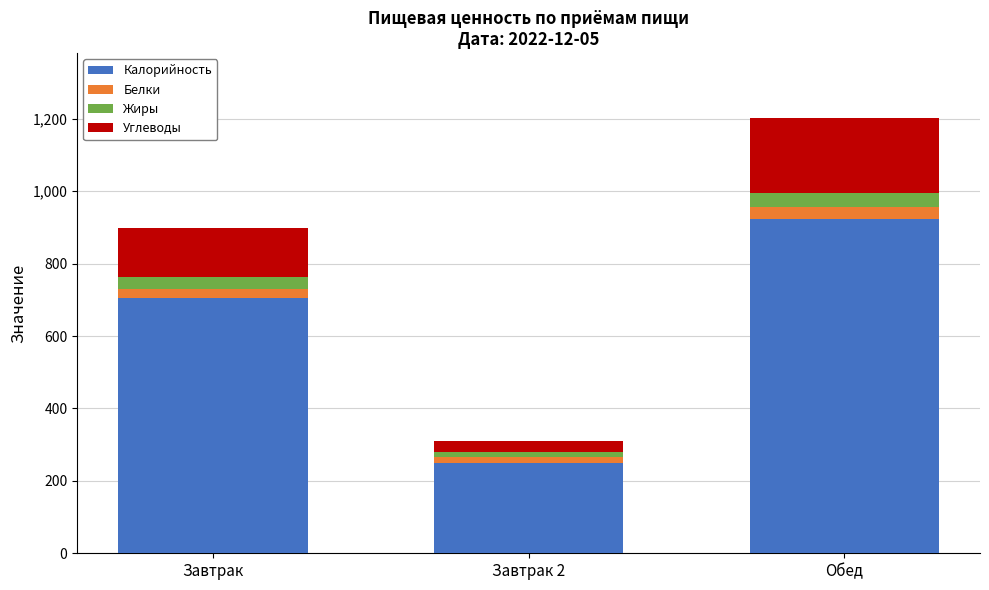

How many categories are shown in the chart?

3